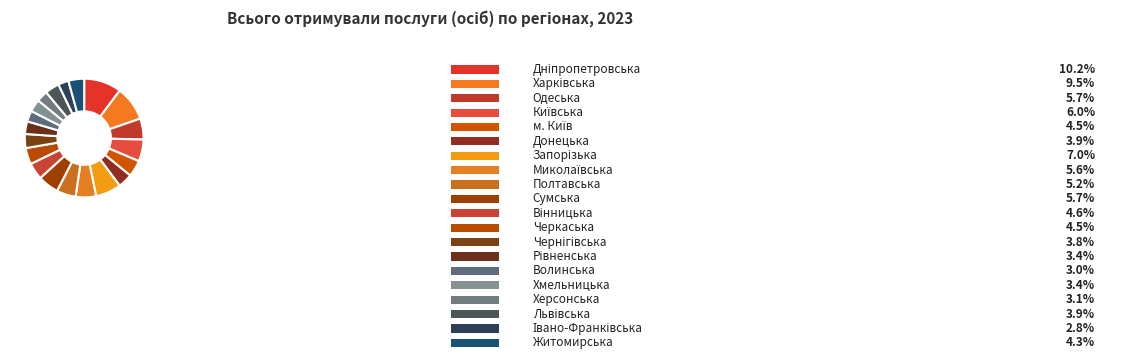

Count the number of slices in the pie.

20